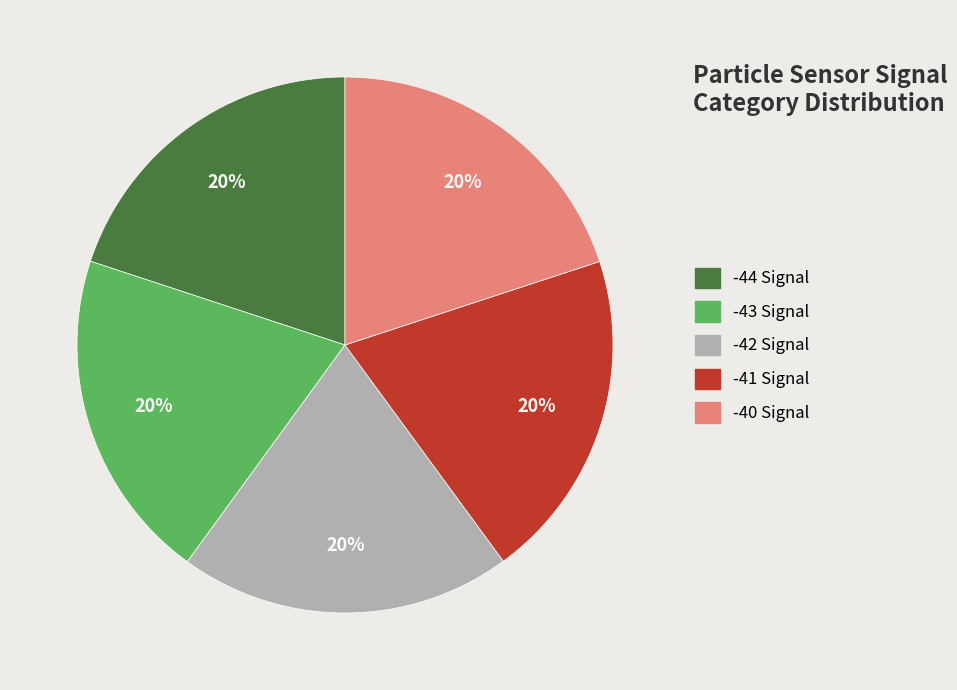

True or false: -41 accounts for 20% of the total.

True